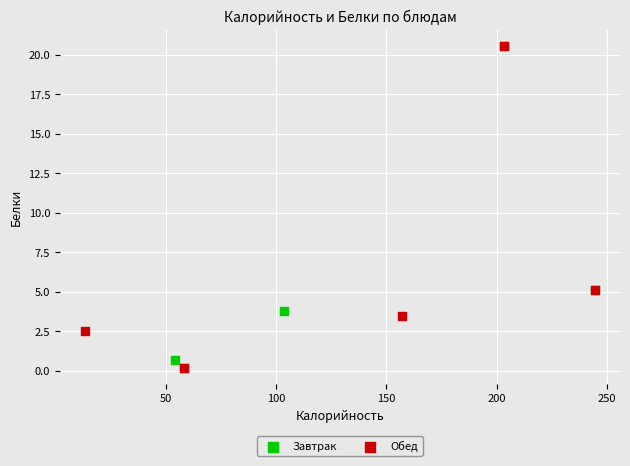

What are all the series names shown in the legend?

Завтрак, Обед